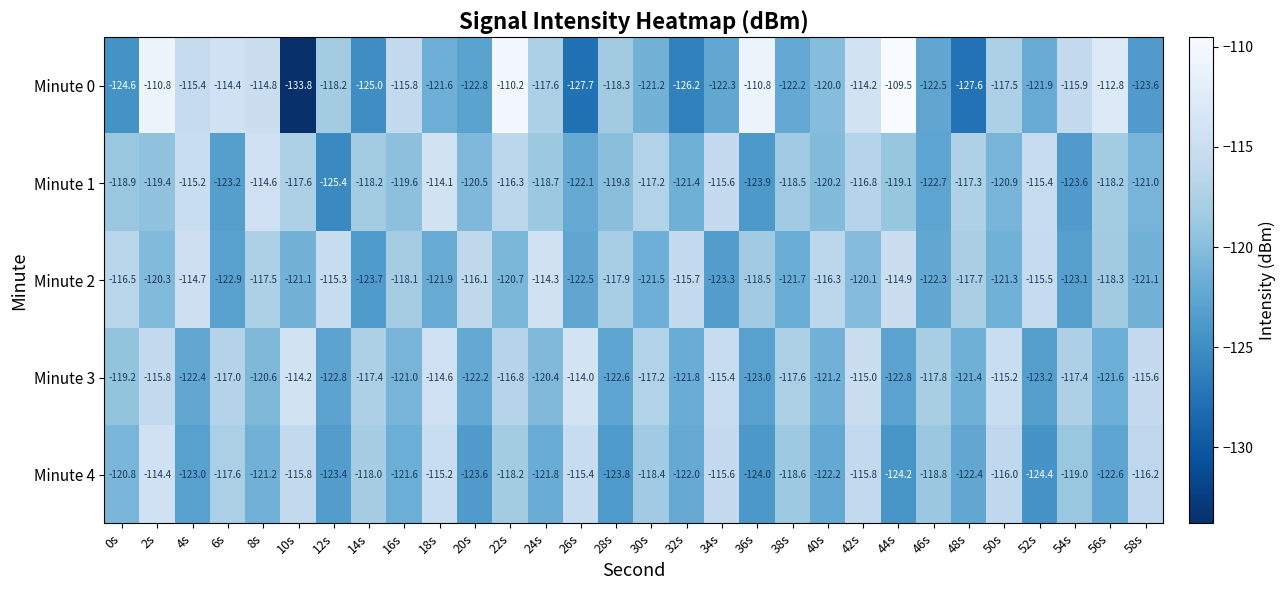

The Minute 1 series shows -171.7 at 48s. True or false?

False